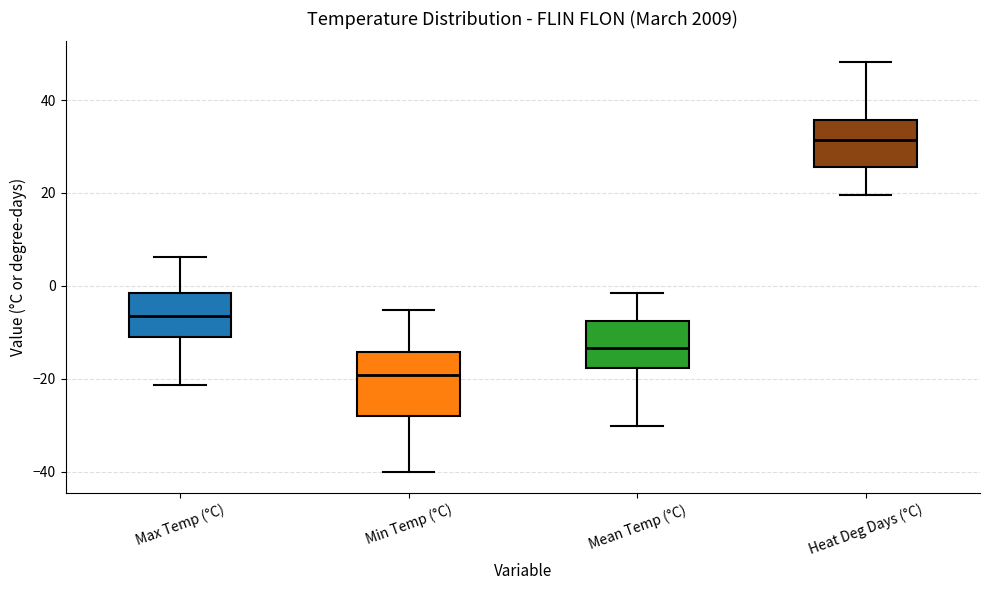

Where does the lower whisker of the box for Mean Temp (°C) end on the y-axis? The values are not printed on the chart, so give them approximately, as read against the axis.

-30